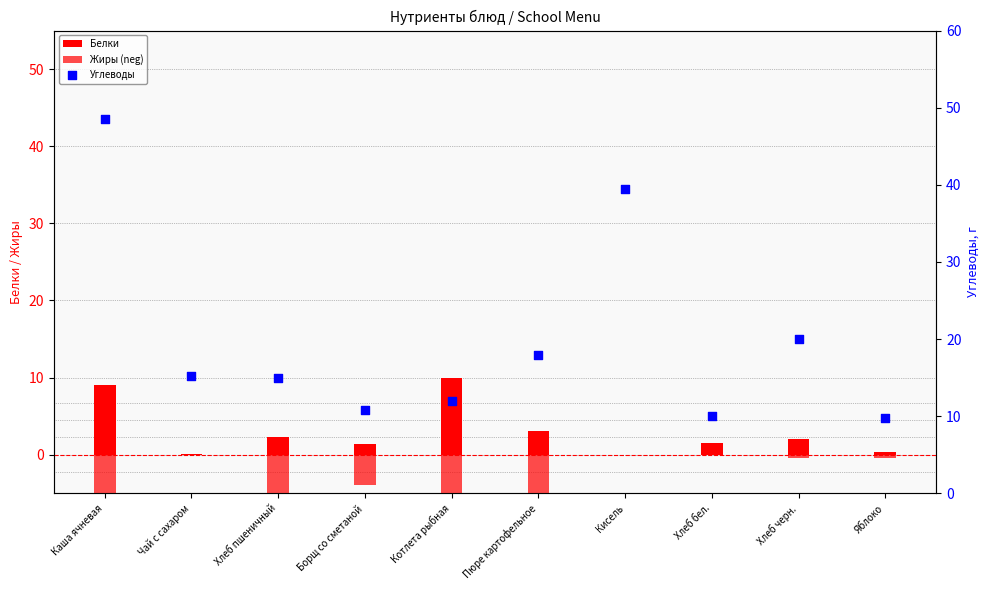

Which series has the widest spread of Y values?

Углеводы